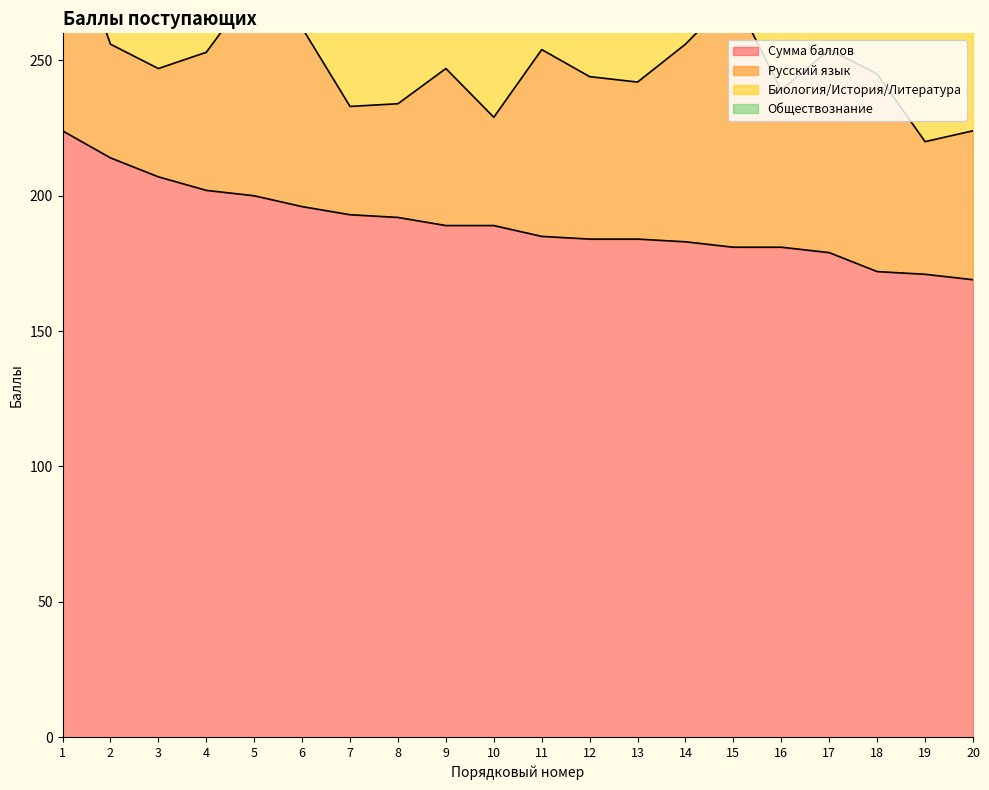

What is the value of the Обществознание point at the 1st from the left?

71